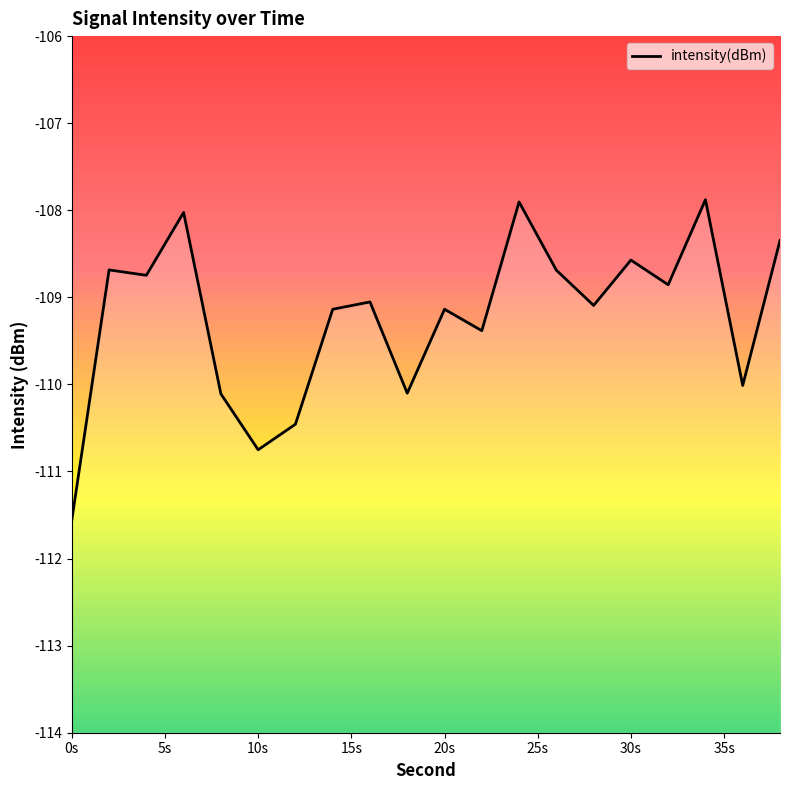

The chart shows a value of -57.2 at 10s. True or false?

False